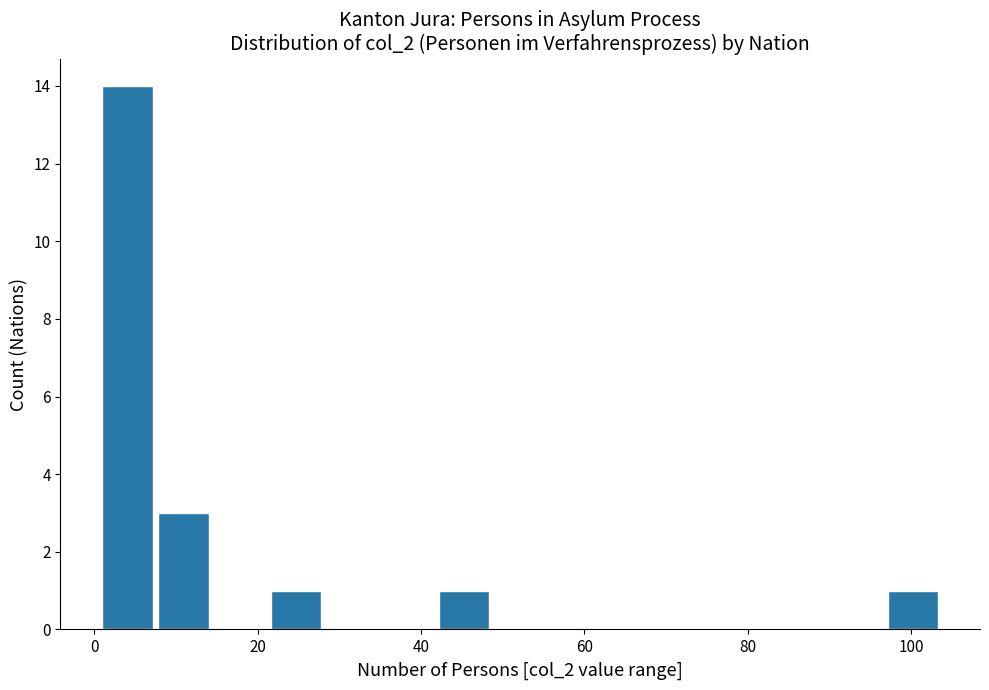

Read against the x-axis, roughly where is the centre of the tallest bar?

4